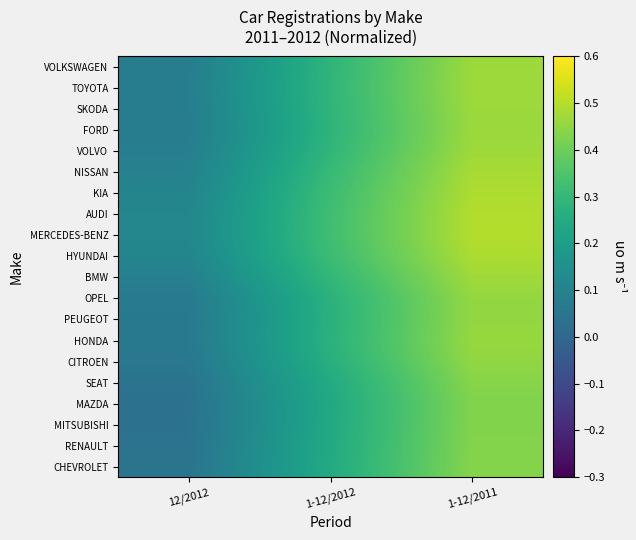

Rank the series at 1-12/2012 from highest to lowest value.

MERCEDES-BENZ, AUDI, KIA, HYUNDAI, NISSAN, BMW, VOLVO, TOYOTA, SKODA, VOLKSWAGEN, FORD, OPEL, HONDA, PEUGEOT, CITROEN, SEAT, CHEVROLET, RENAULT, MITSUBISHI, MAZDA